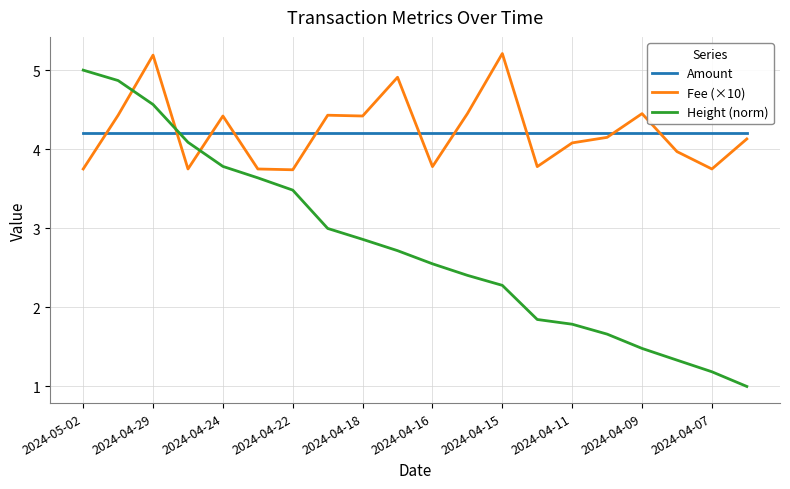

Rank the series by their maximum value, from highest to lowest.

Fee (×10), Height (norm), Amount